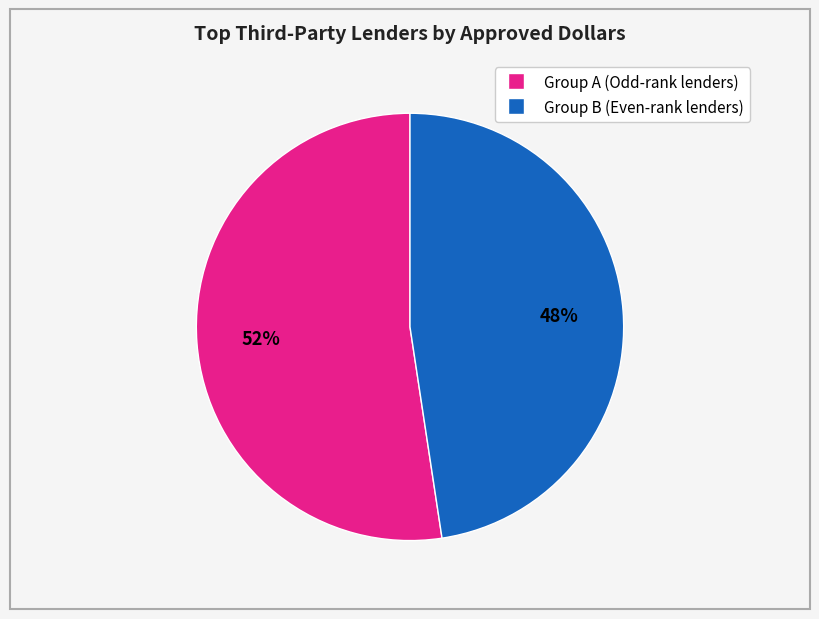

To the nearest percent, what is the average slice percentage?

50%